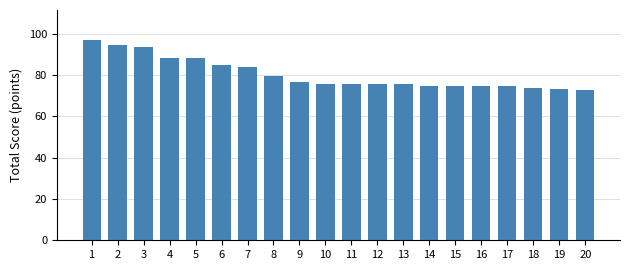

What is the average value?

80.4